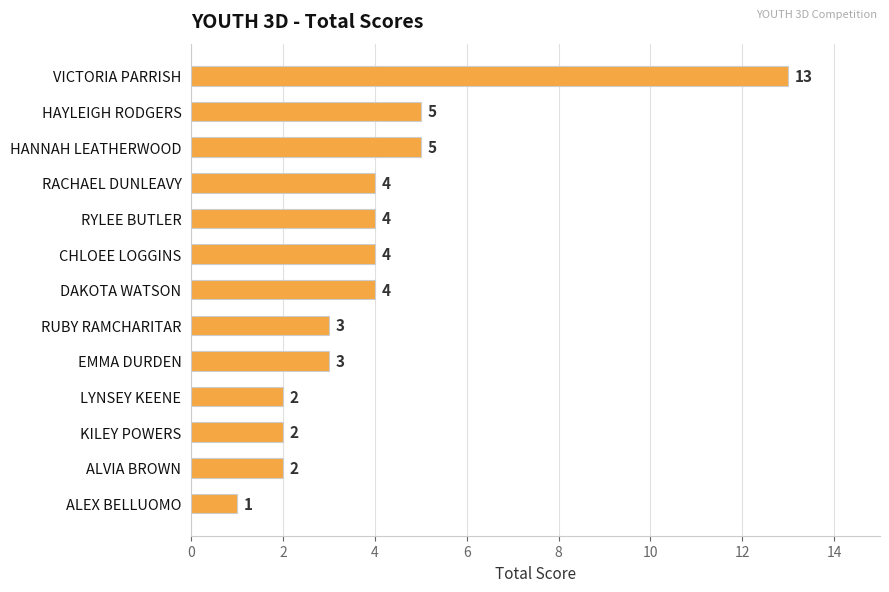

What is the average value?

4